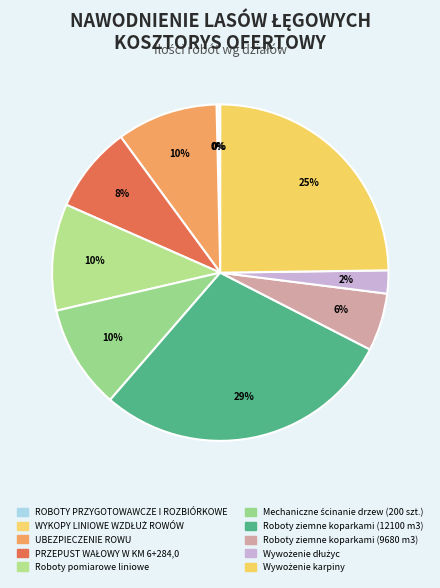

What portion of the pie excludes Roboty ziemne koparkami (12100 m3)?

71.2%